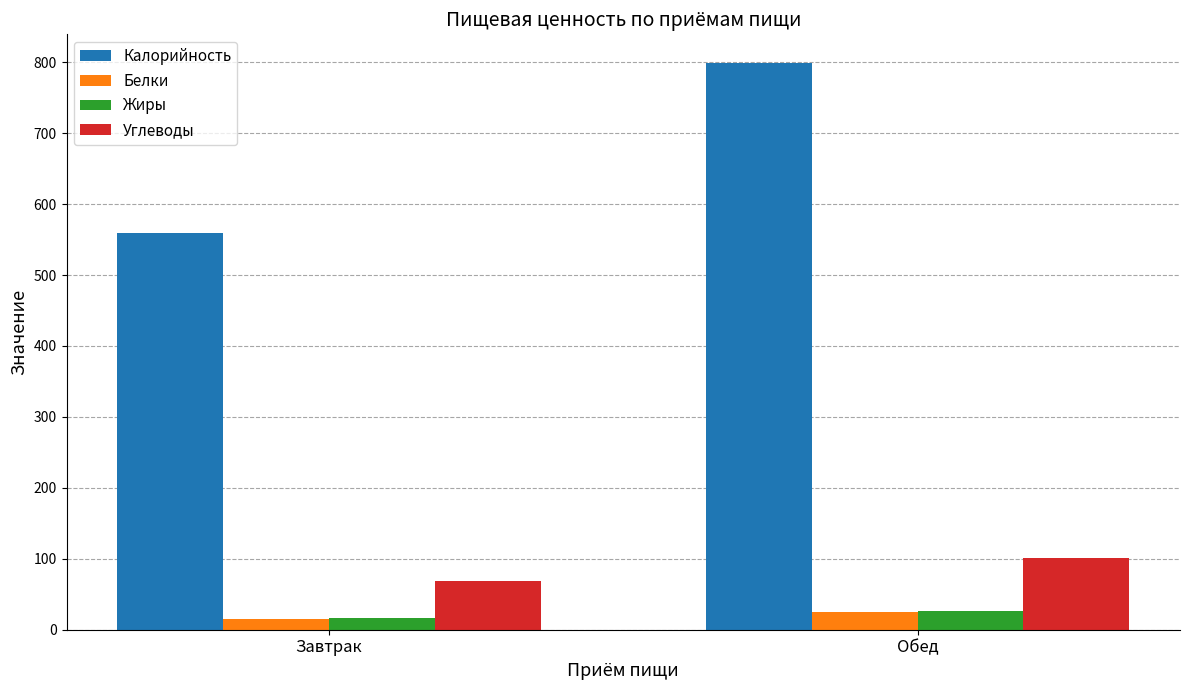

What is the label of the 2nd bar from the right?

Завтрак